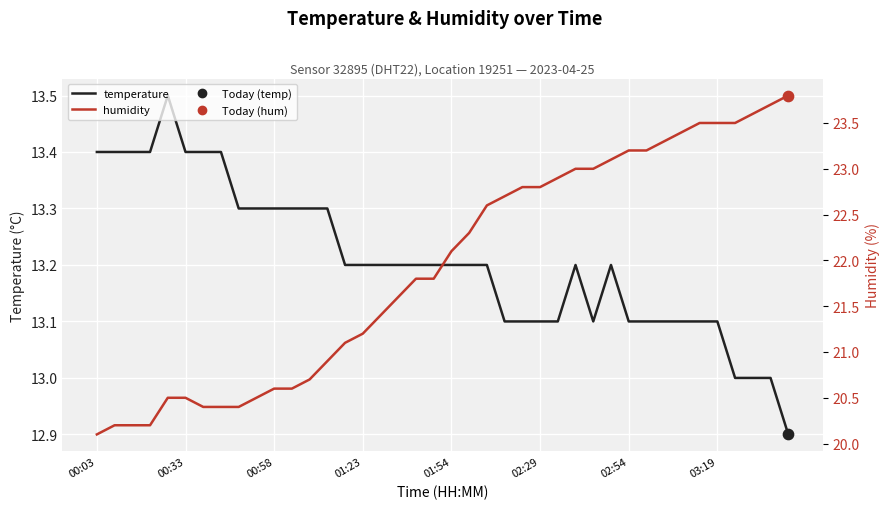

Which series has the largest Y range (max minus min)?

humidity